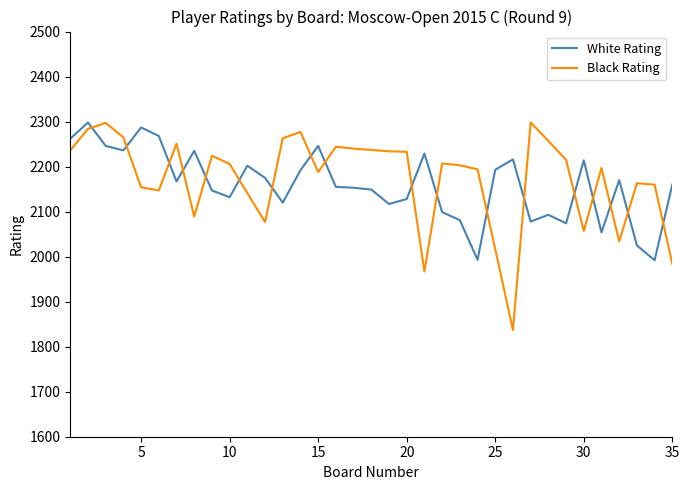

What is the maximum value for White Rating?

2298